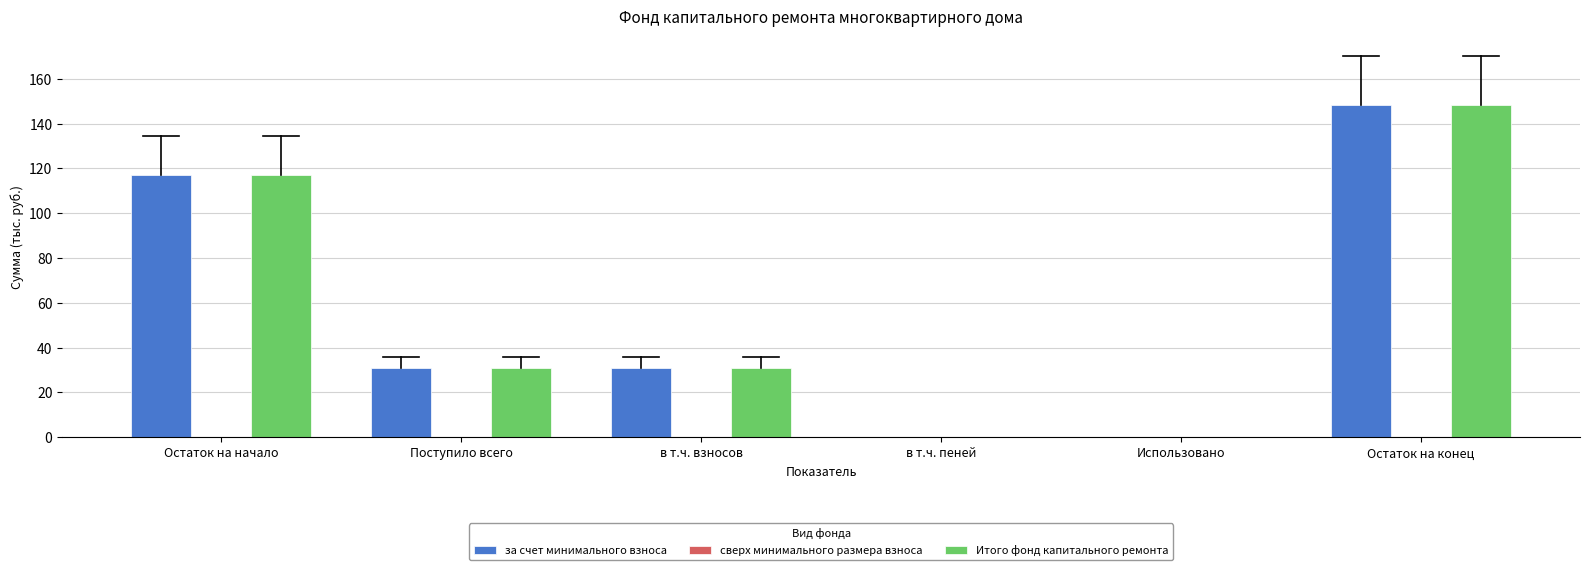

At which category is the sum across all series the highest?

Остаток на конец